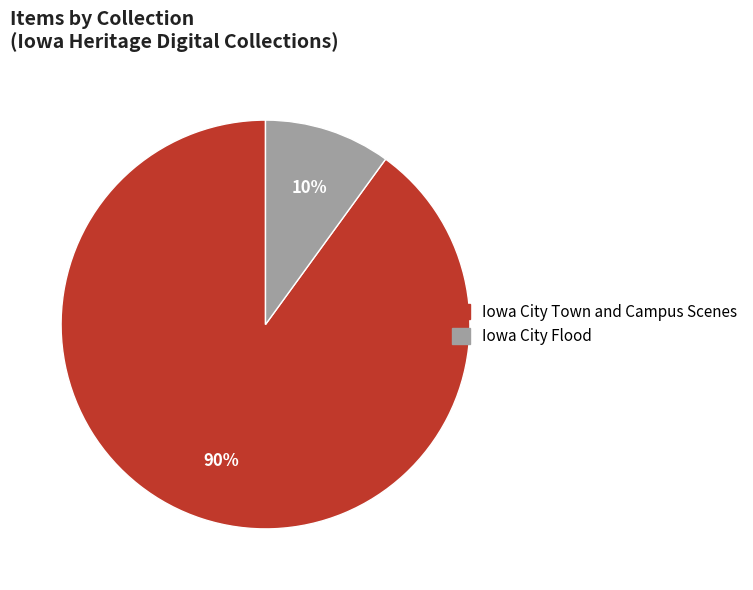

Is there any slice that represents more than half of the pie?

Yes